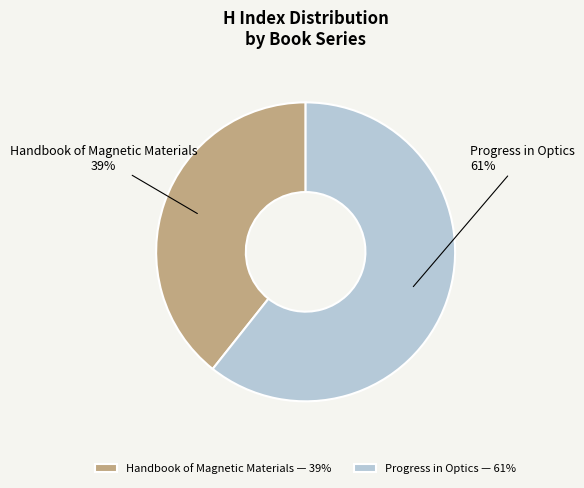

True or false: Handbook of Magnetic Materials accounts for 35% of the total.

False